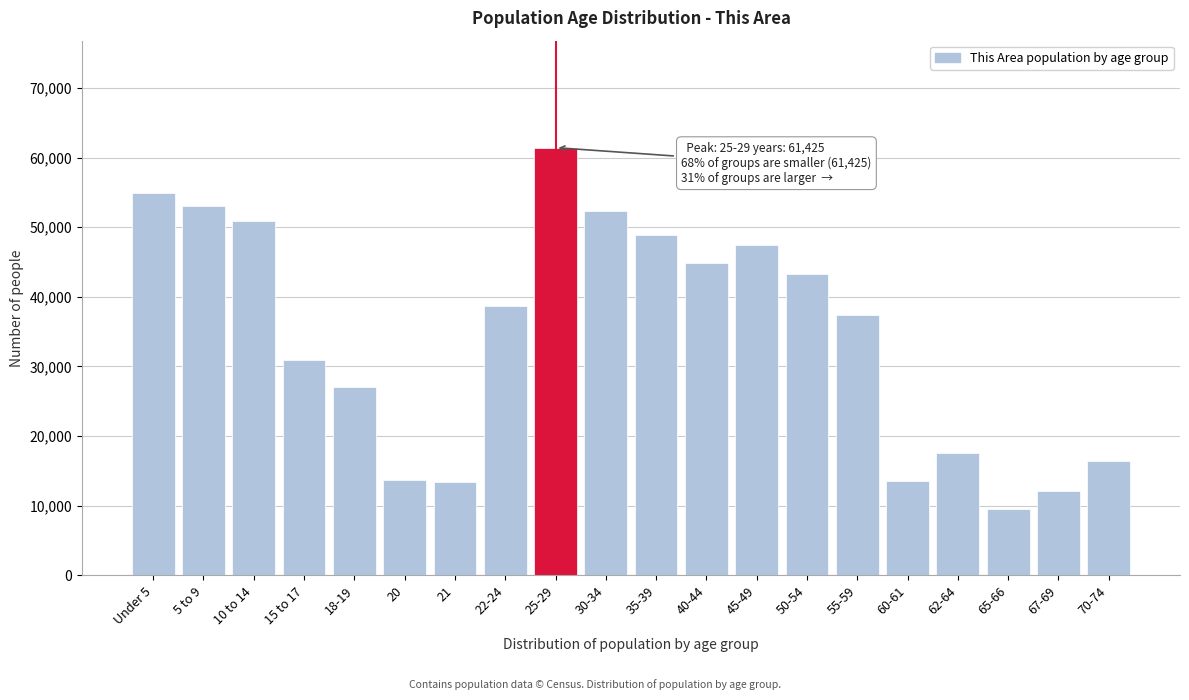

Which has a higher value, 15 to 17 or 21?

15 to 17